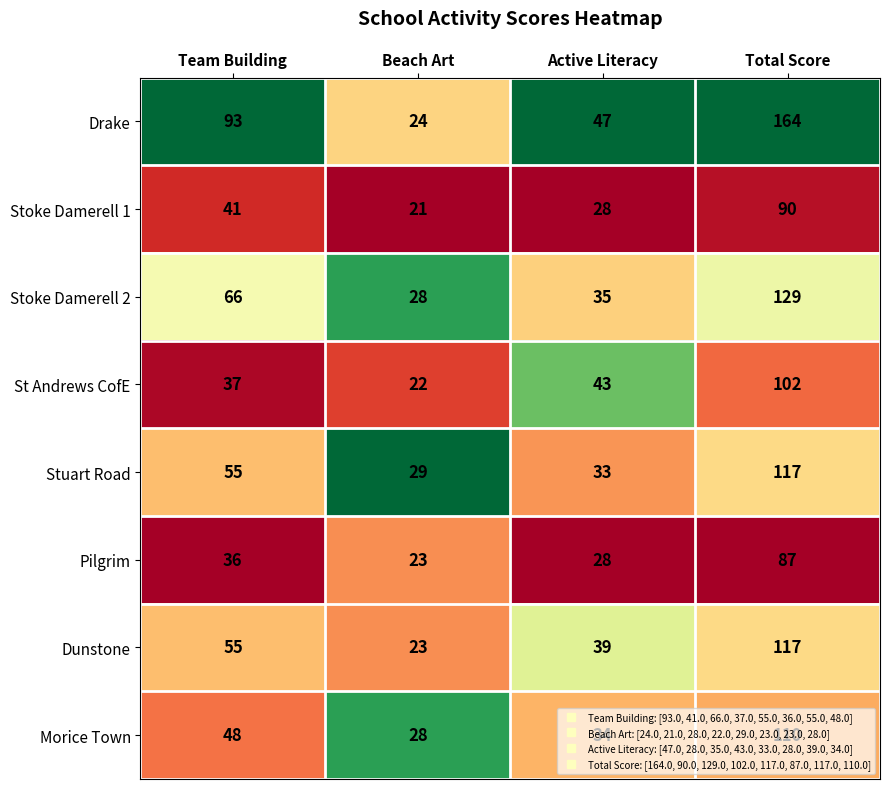

Between Team Building and Total Score, which series saw the biggest shift?

Drake